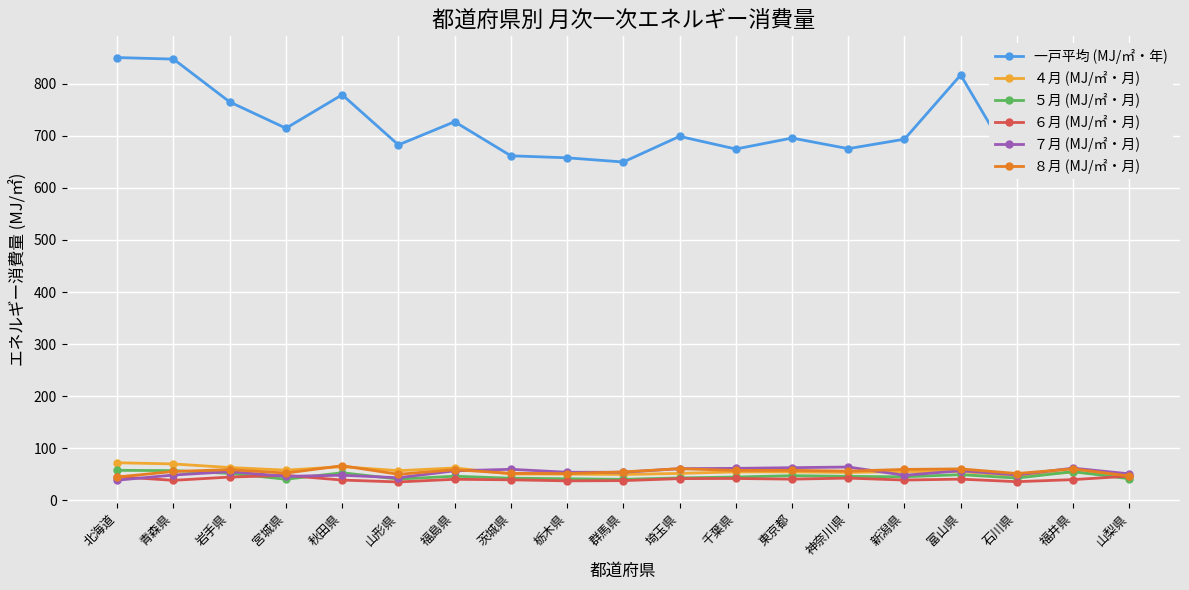

Read the ５月 (MJ/㎡・月) value at 新潟県.

44.8